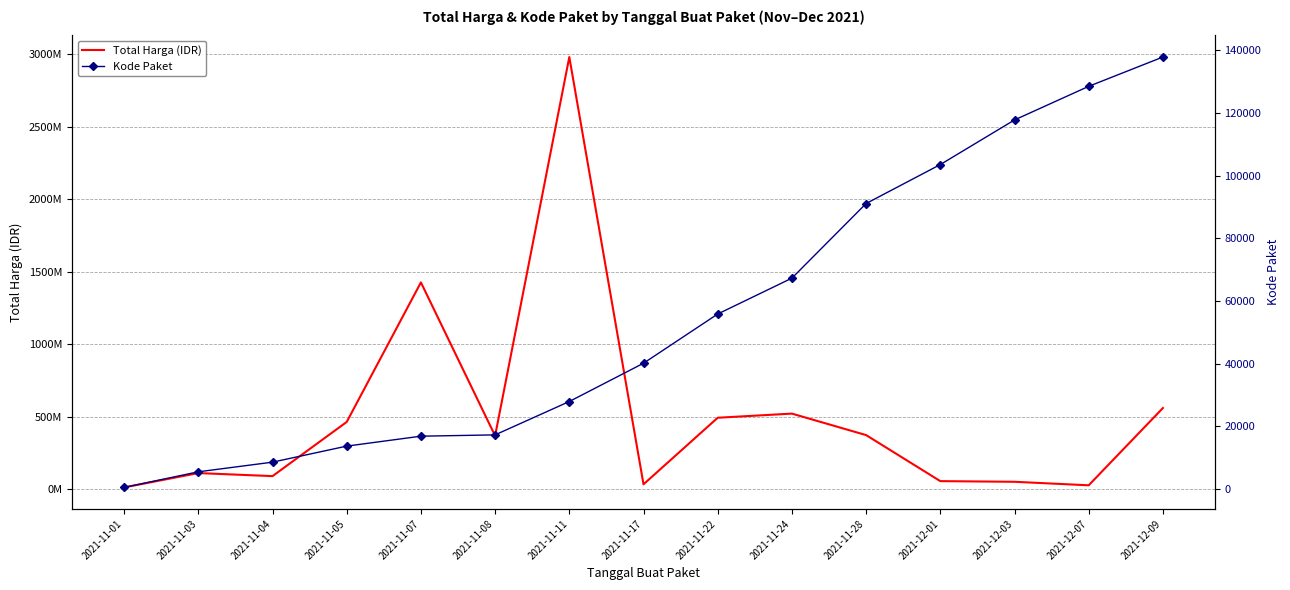

How many interior local valleys does the Total Harga (IDR) series have?

4